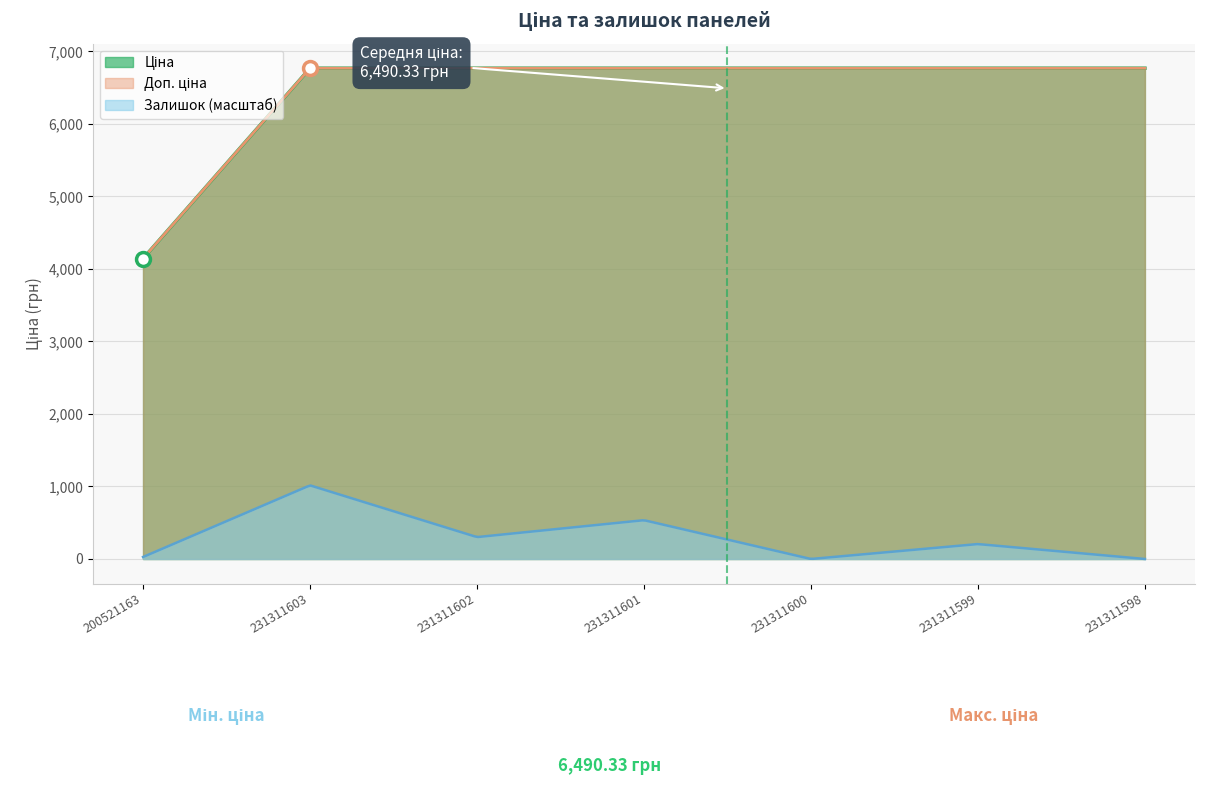

At how many categories does at least one series exceed 1538?

7